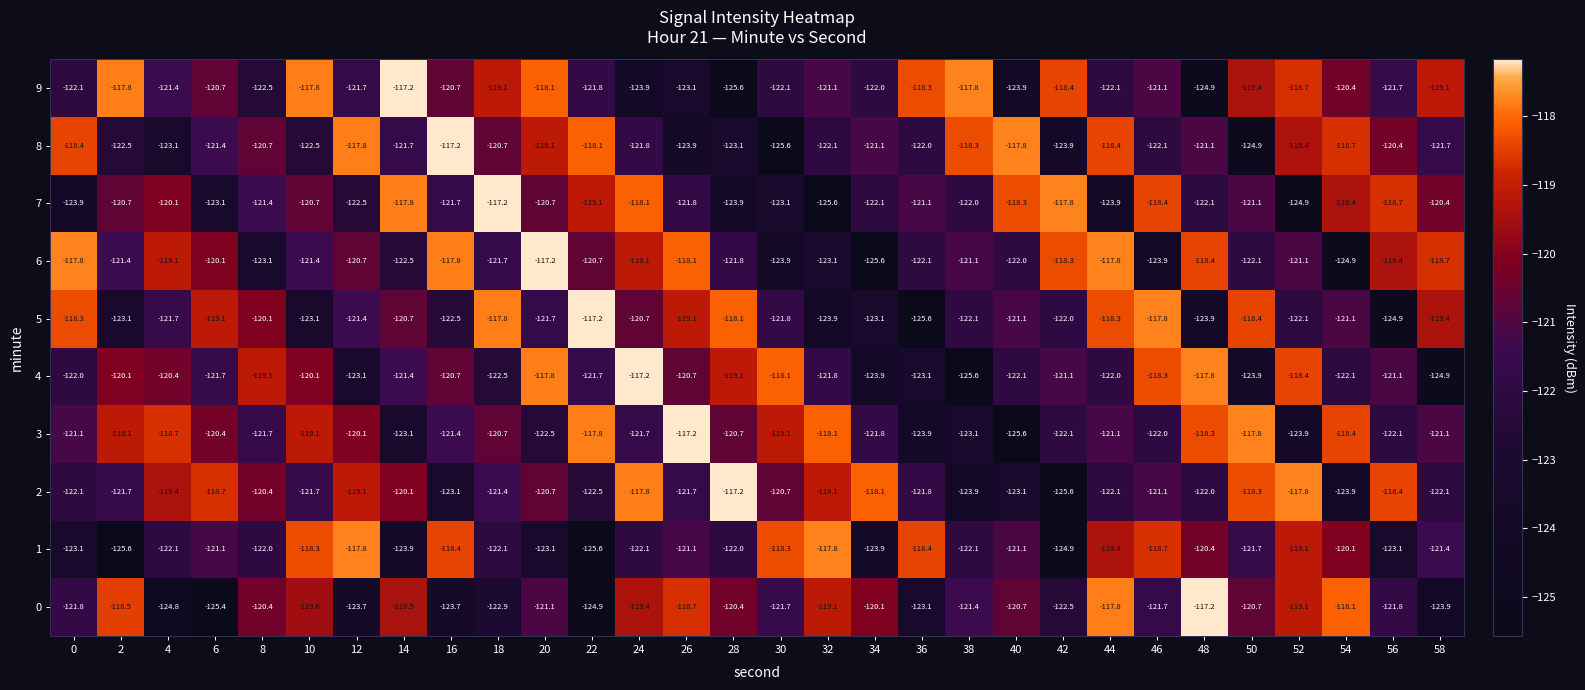

What is the smallest value displayed?

-125.6